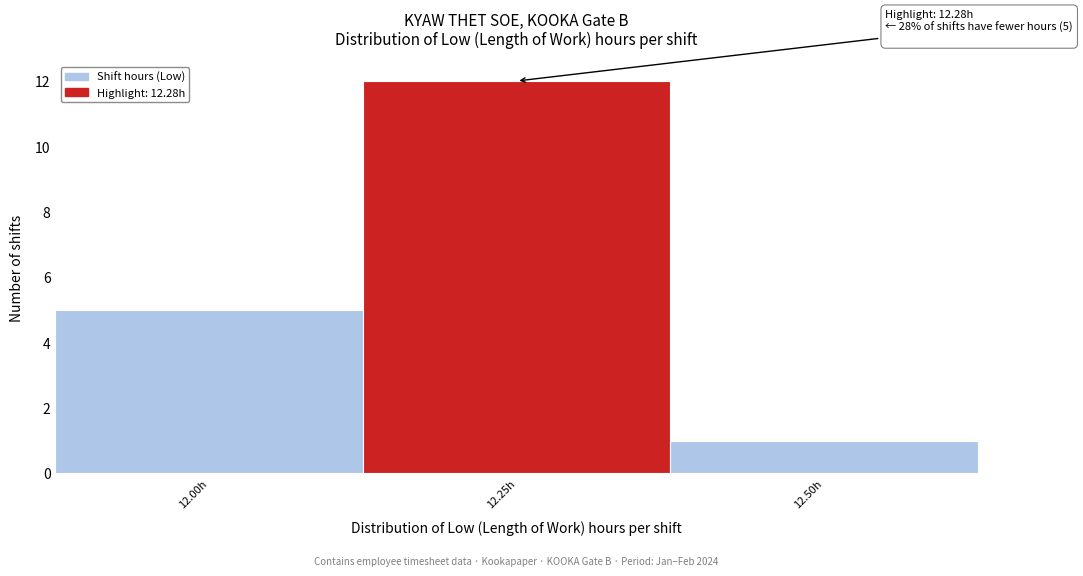

Reading left to right, transcribe all the data shown in this chart.

12.00h=5	12.25h=12	12.50h=1